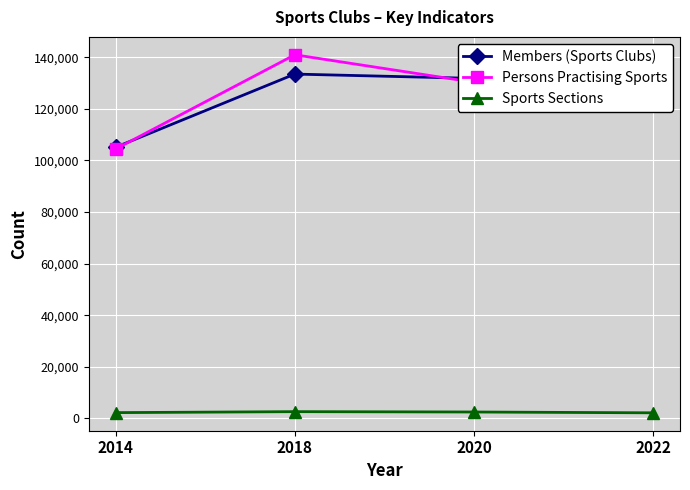

True or false: Sports Sections and Persons Practising Sports intersect in this chart.

False